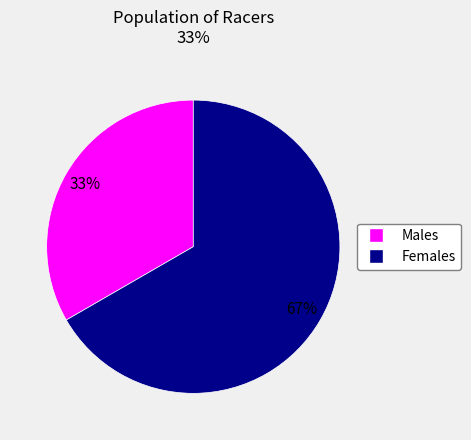

To the nearest percent, what is the average slice percentage?

50%